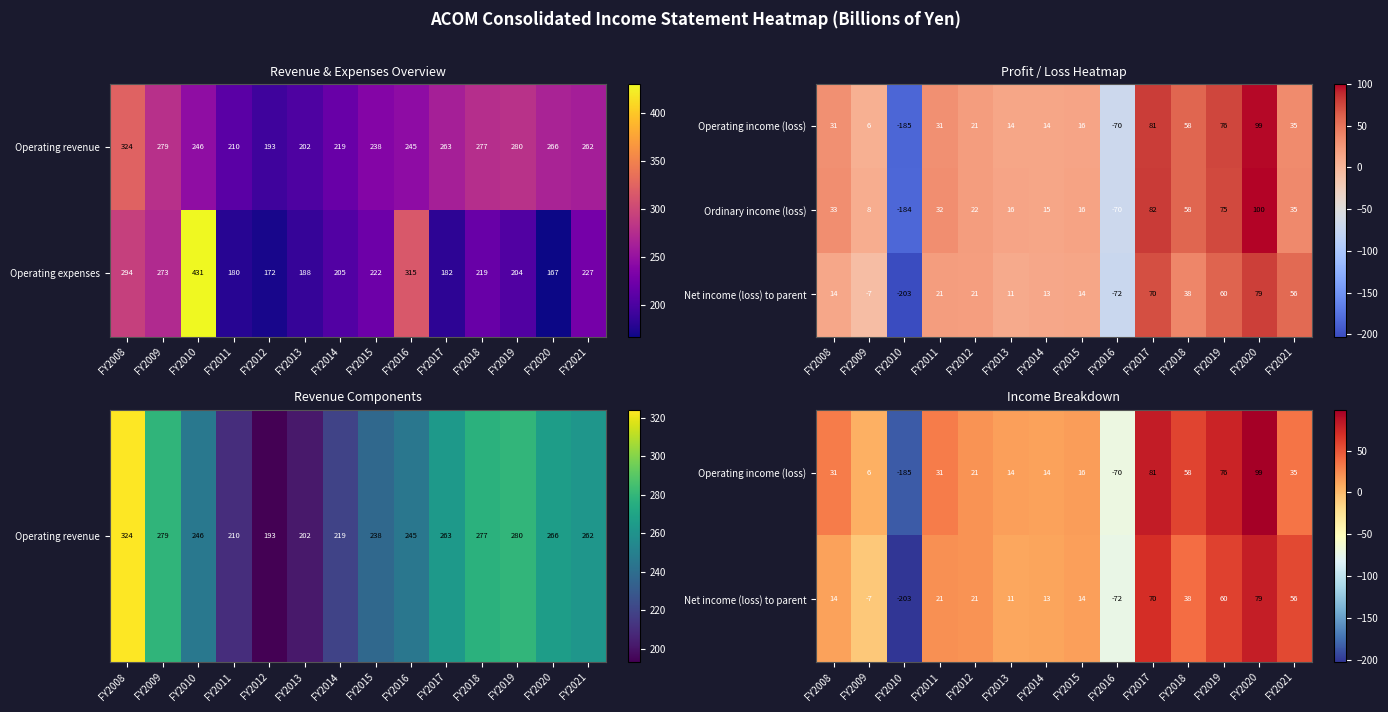

At which label does Ordinary income (loss) first exceed 32?

FY2008